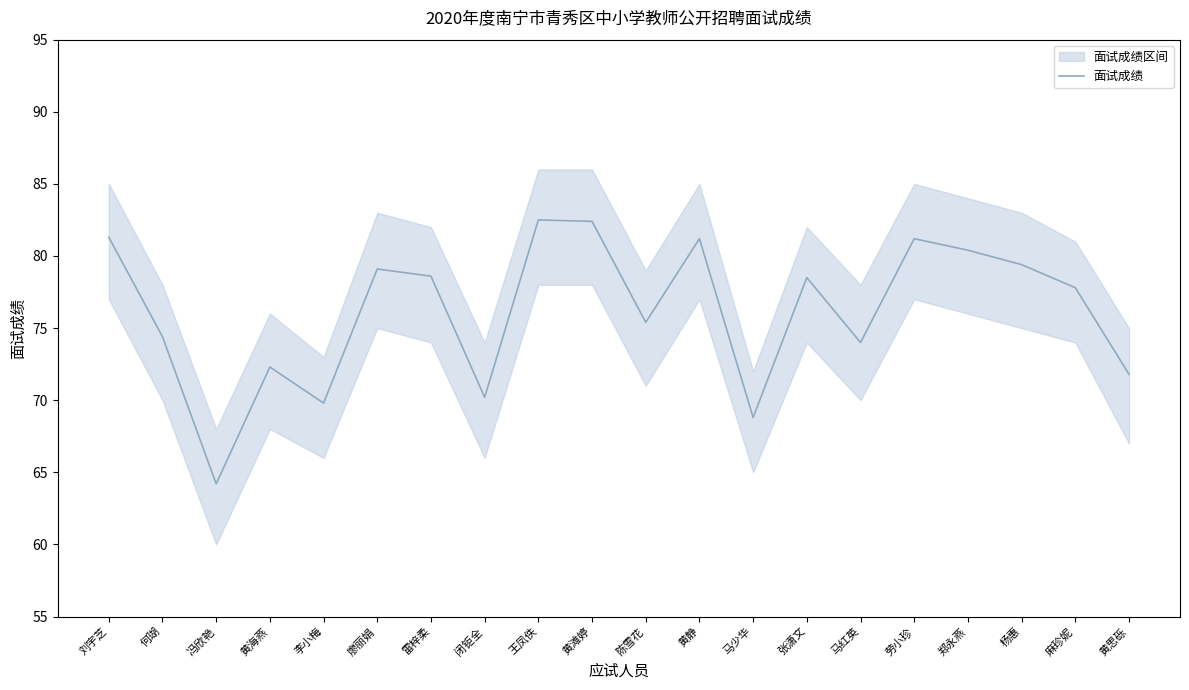

List the labels in order of value, smallest first.

冯欣艳, 马少华, 李小梅, 闭钜全, 黄思砾, 黄海燕, 马红英, 何瑚, 陈雪花, 麻珍妮, 张潇文, 雷梓柔, 廖丽娟, 杨惠, 郑永燕, 黄静, 劳小珍, 刘宇芝, 黄滩婷, 王凤佚